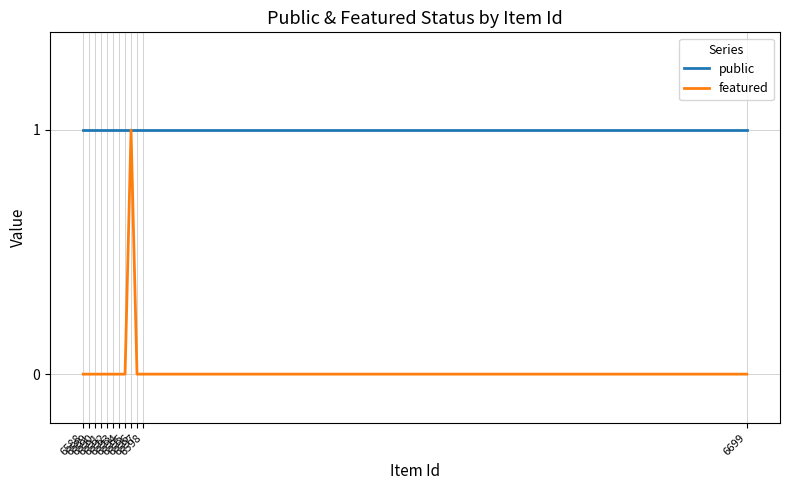

True or false: featured and public intersect in this chart.

False